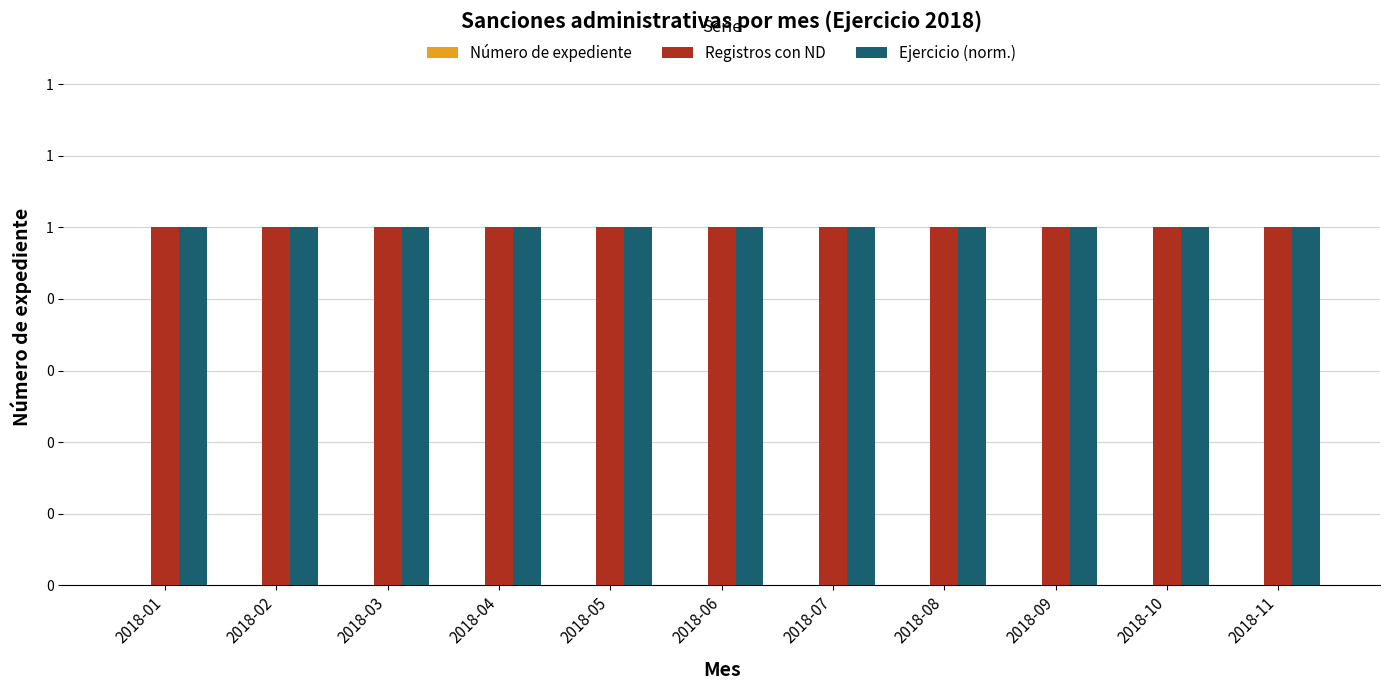

Reading left to right, extract all data points from this chart.

Número de expediente: 2018-01=0	2018-02=0	2018-03=0	2018-04=0	2018-05=0	2018-06=0	2018-07=0	2018-08=0	2018-09=0	2018-10=0	2018-11=0
Registros con ND: 2018-01=1	2018-02=1	2018-03=1	2018-04=1	2018-05=1	2018-06=1	2018-07=1	2018-08=1	2018-09=1	2018-10=1	2018-11=1
Ejercicio (norm.): 2018-01=1	2018-02=1	2018-03=1	2018-04=1	2018-05=1	2018-06=1	2018-07=1	2018-08=1	2018-09=1	2018-10=1	2018-11=1